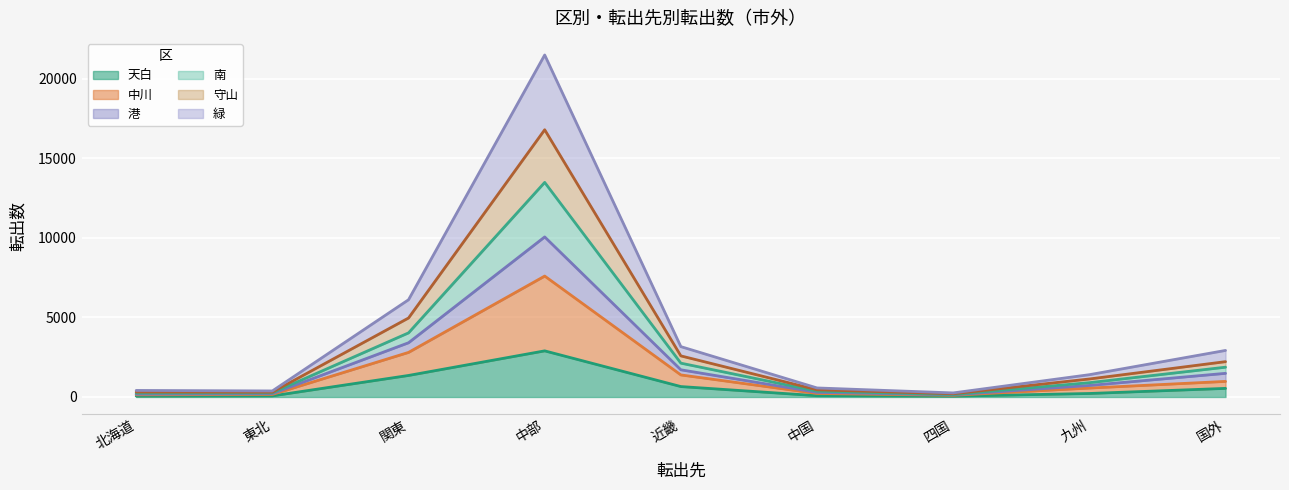

Is it true that 天白 equals 3828 at 中部?

False